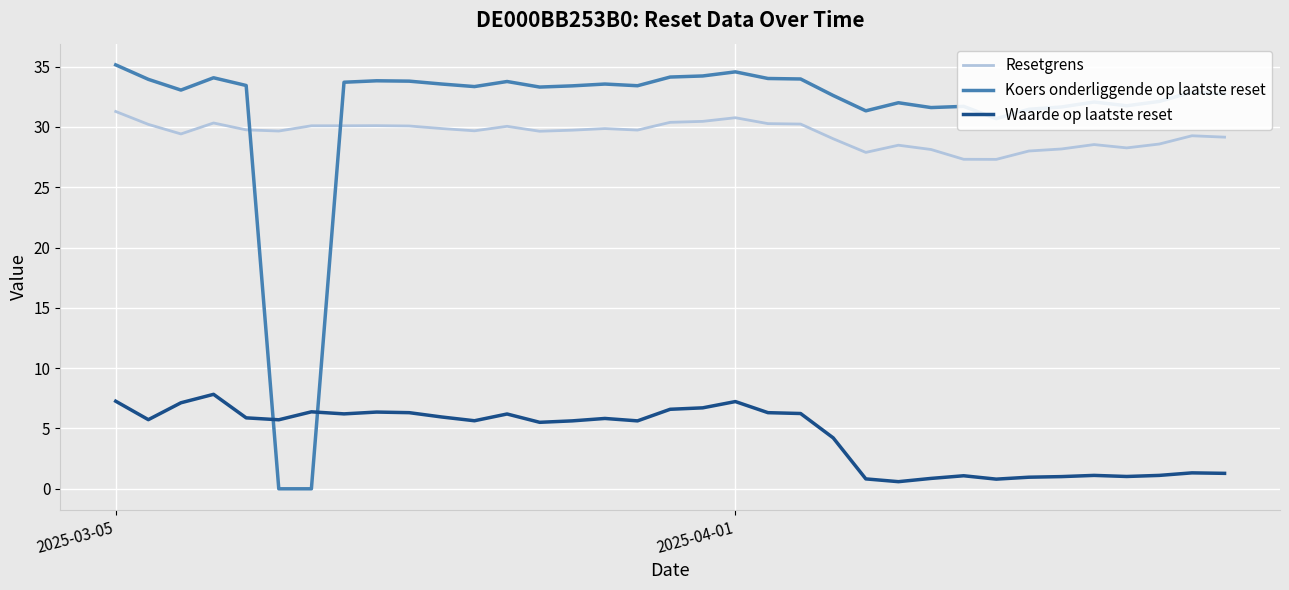

Count the number of categories in the chart.

35